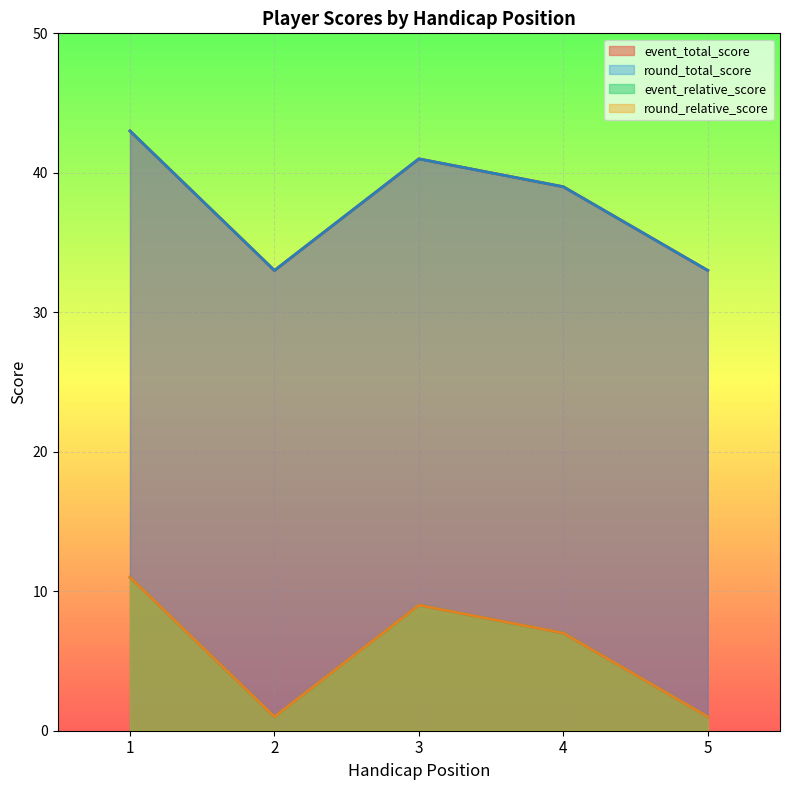

Reading left to right, what are all the values shown in this chart?

event_total_score: 43	33	41	39	33
round_total_score: 43	33	41	39	33
event_relative_score: 11	1	9	7	1
round_relative_score: 11	1	9	7	1